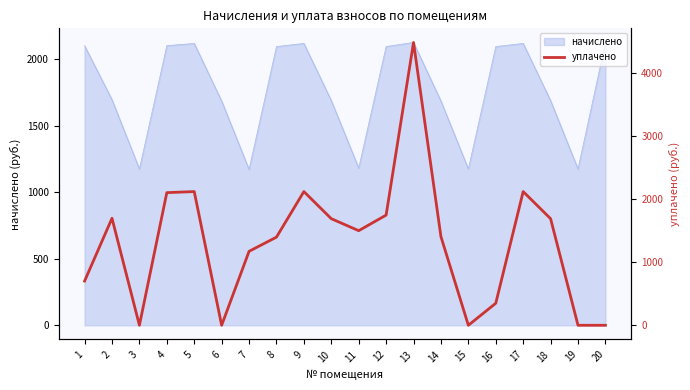

What is the lowest value of the начислено series?

1172.6